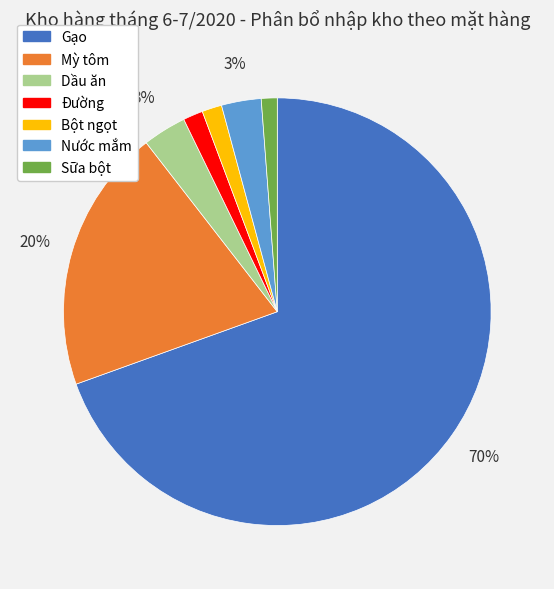

True or false: Đường accounts for 10% of the total.

False